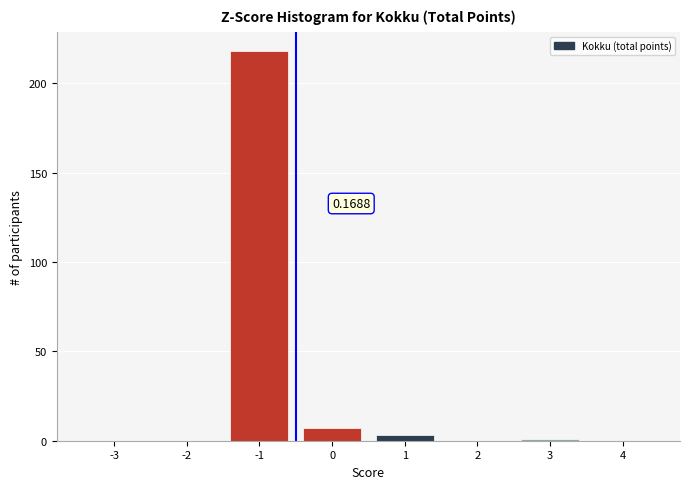

What is the sum of all values?

229